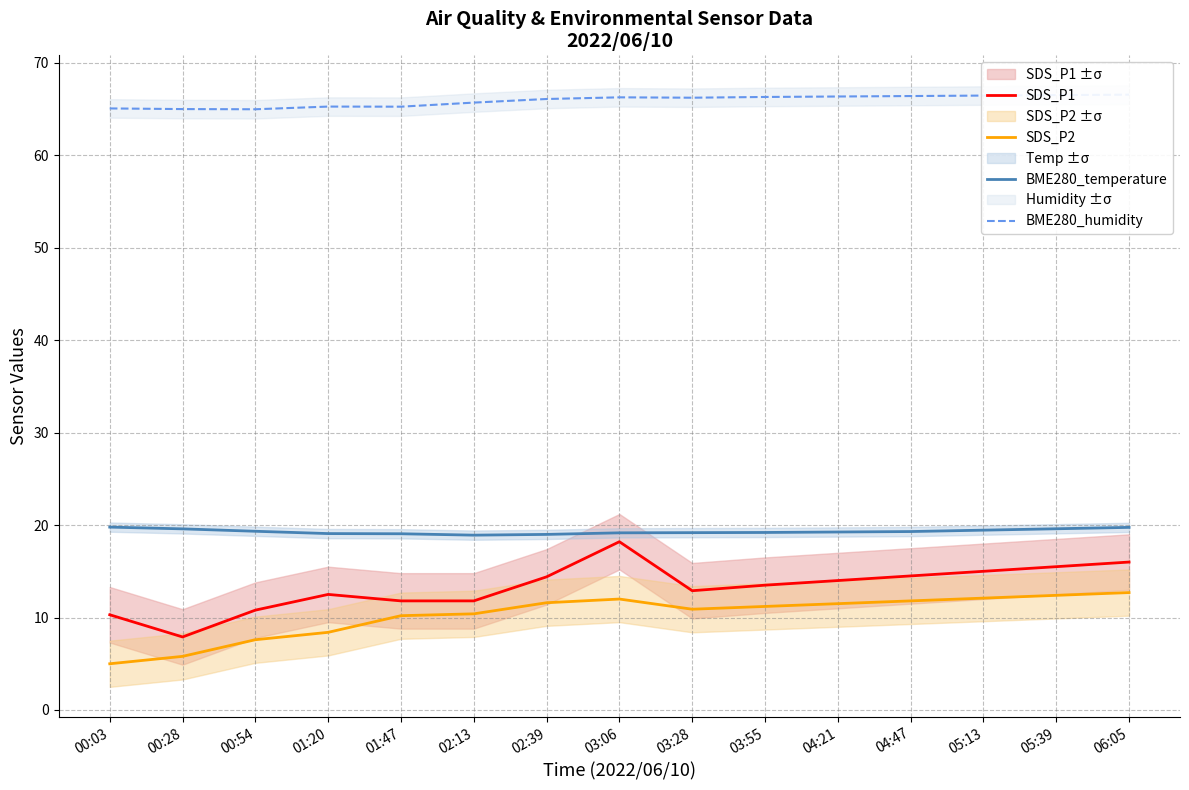

True or false: SDS_P2 and BME280_humidity cross at least once.

False